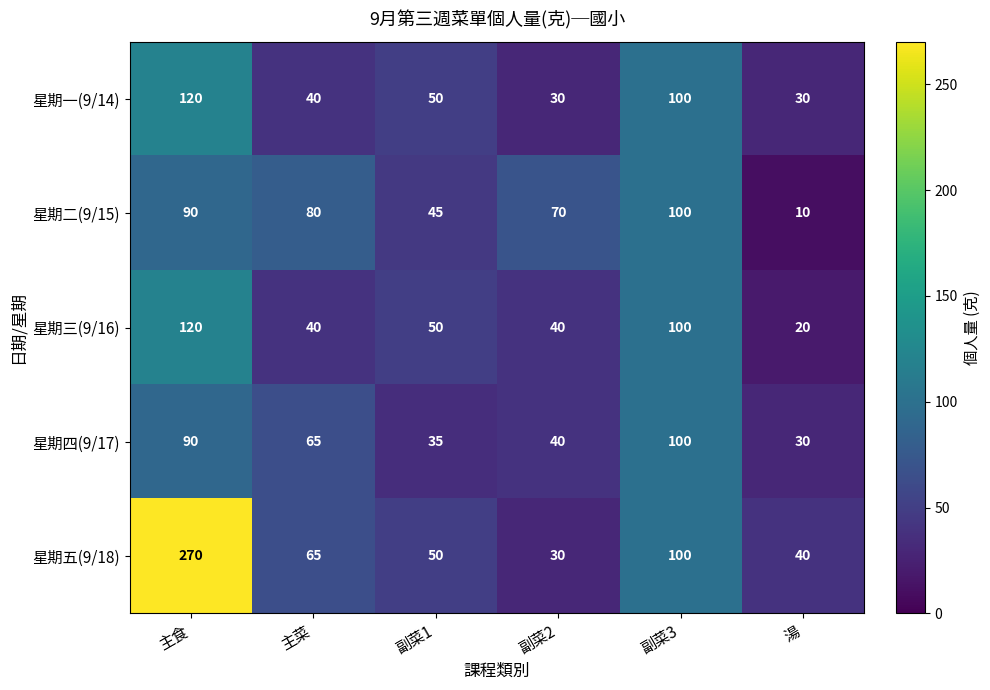

What is the sum of the 星期二(9/15) values at 主食 and 副菜2?

160